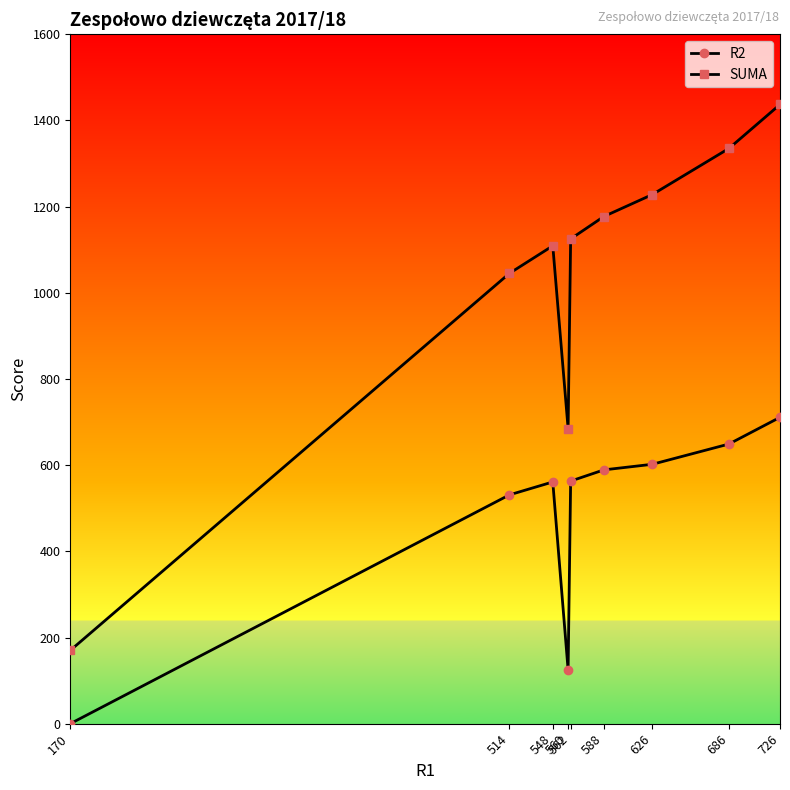

How many values in R2 are above zero?

8